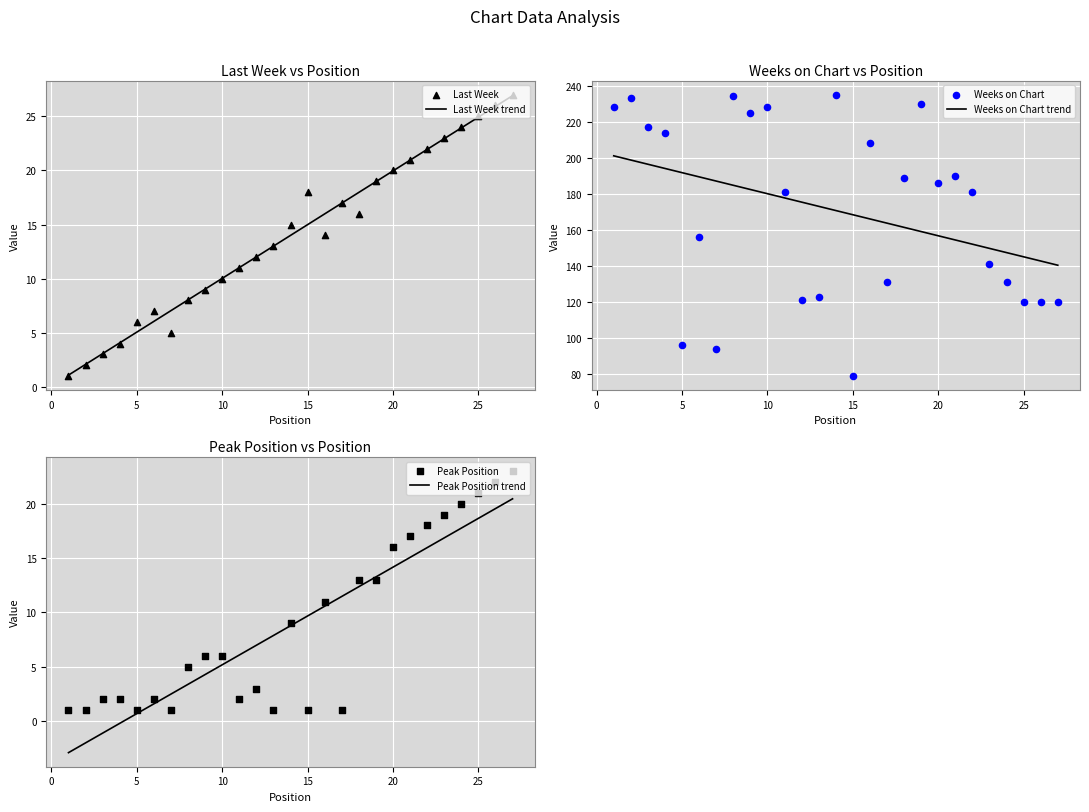

At how many categories does at least one series exceed 213?

9